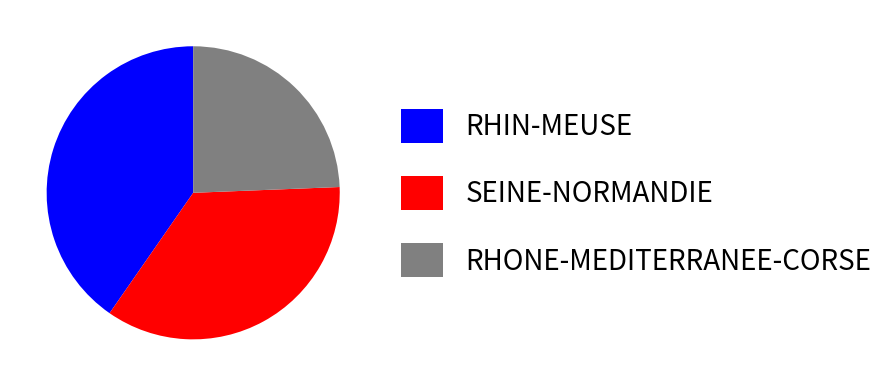

The RHONE-MEDITERRANEE-CORSE slice represents 13% of the pie. True or false?

False